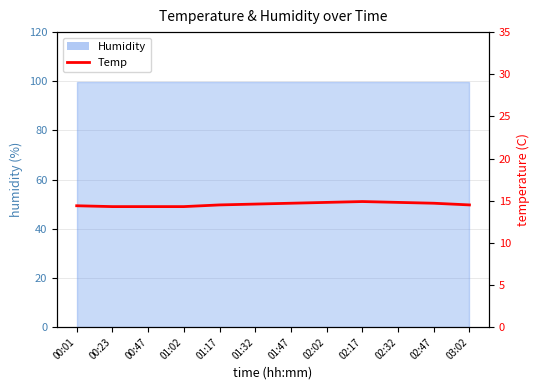

Does the chart display data point markers on the line(s)?

No